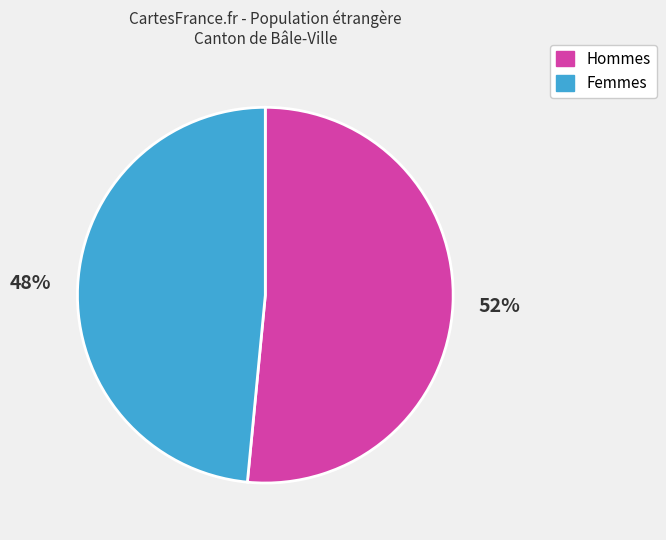

Do Hommes and Femmes together represent more than half of the pie?

Yes